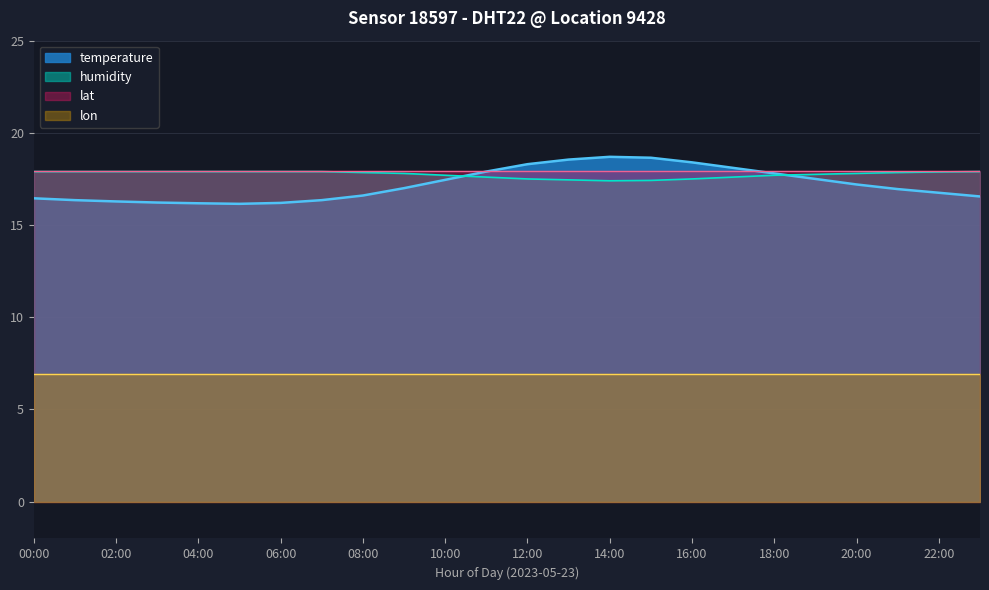

What is the maximum value shown in the chart?

18.7